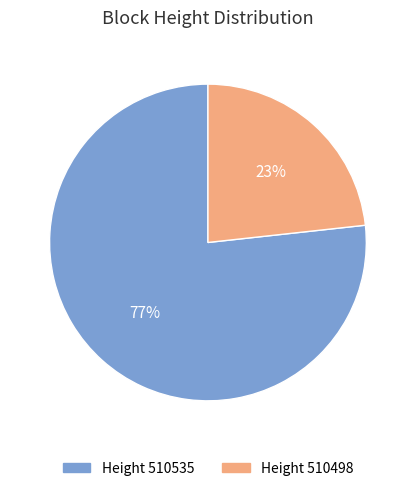

Does any single category account for the majority?

Yes